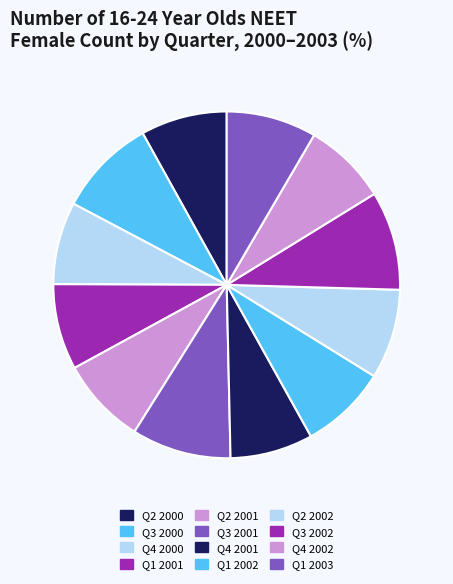

Count the number of slices in the pie.

12